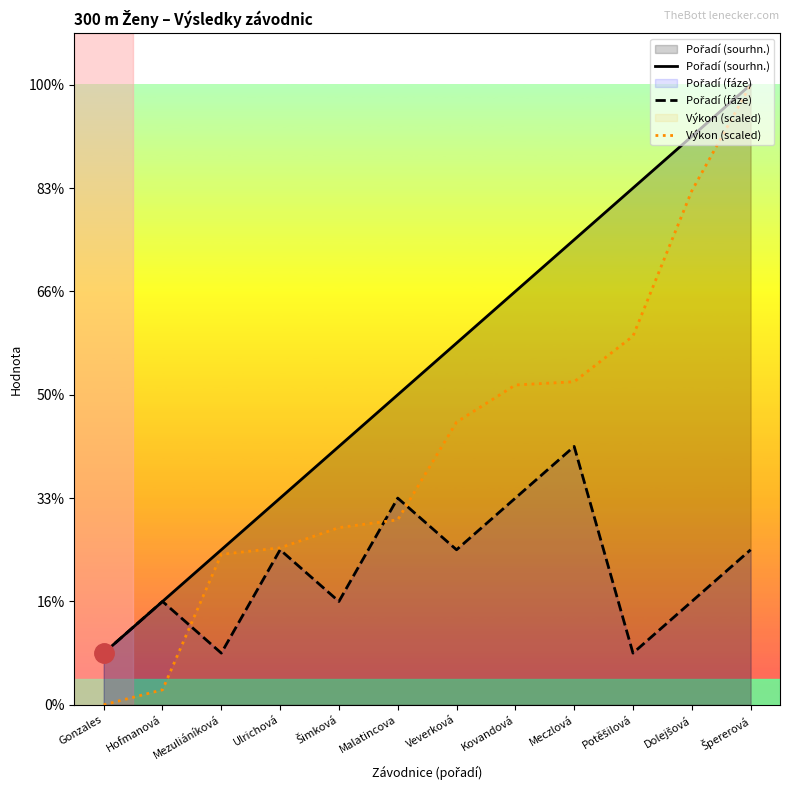

At which label does Pořadí (sourhn.) first exceed 7?

Kovandová